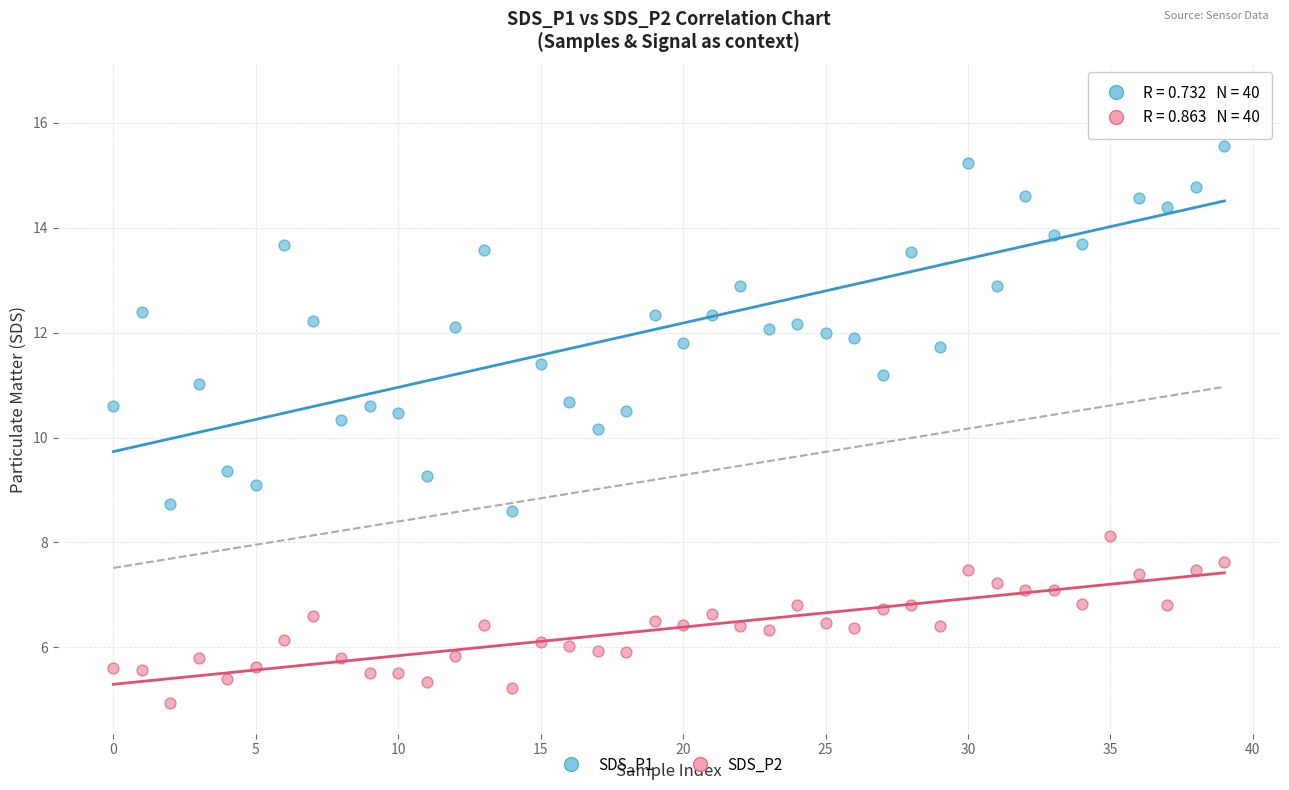

Across all series, what Y value is closest to 10?

10.2